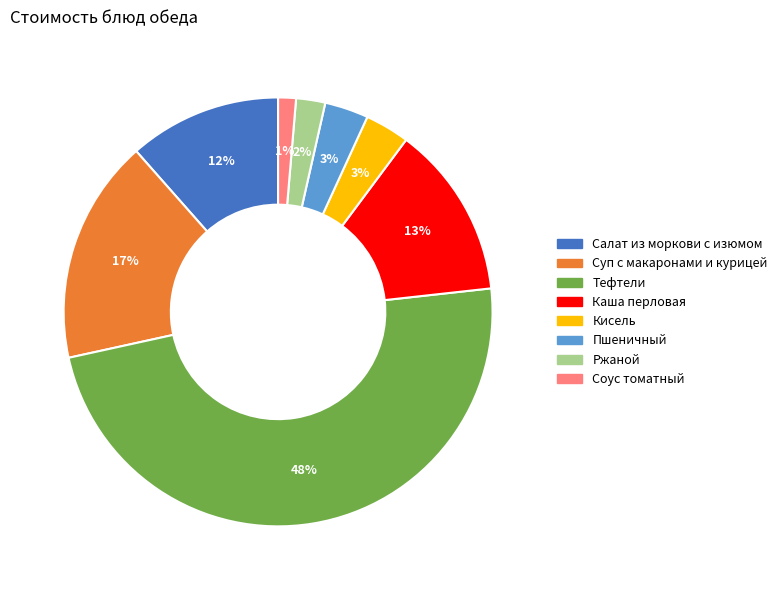

To the nearest percent, what is the difference between the largest and smallest slice percentages?

47%